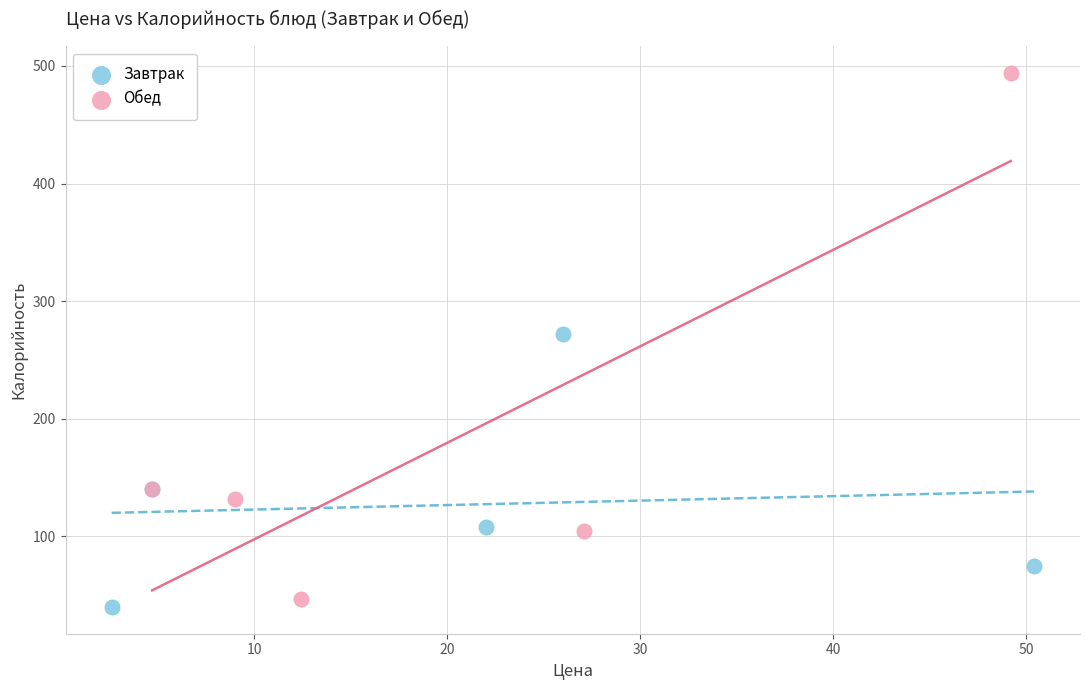

Which series contains the highest Y value?

Обед